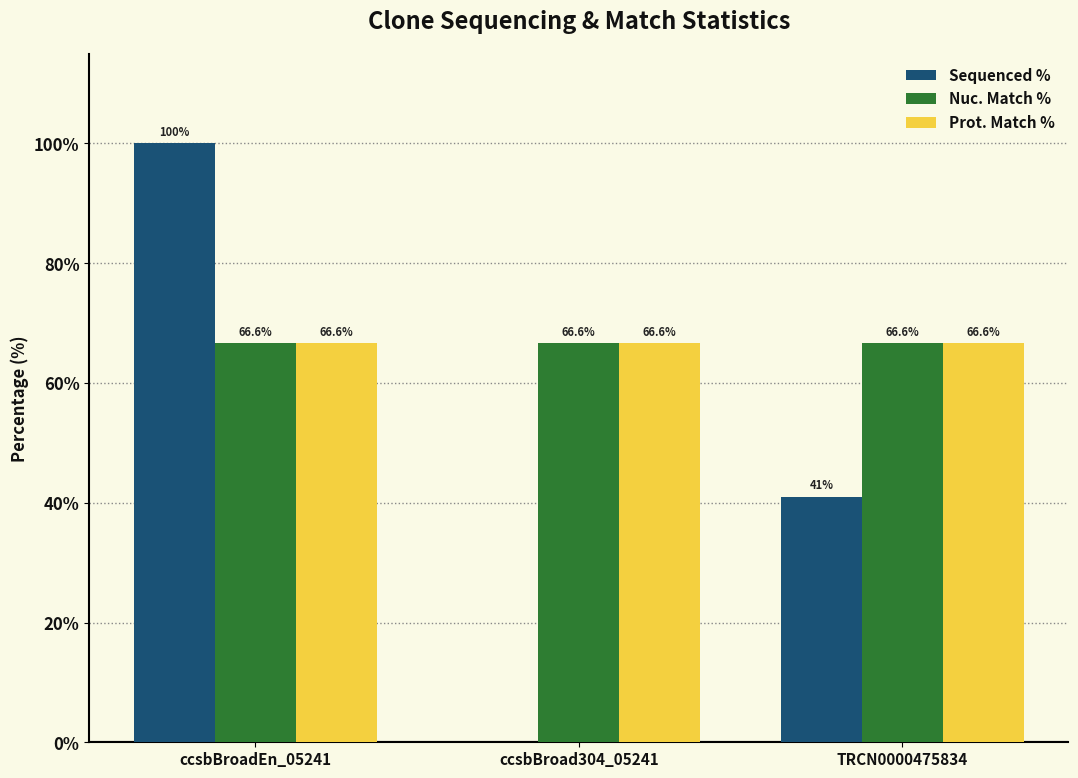

Where is Sequenced % nearest to the value 50?

TRCN0000475834